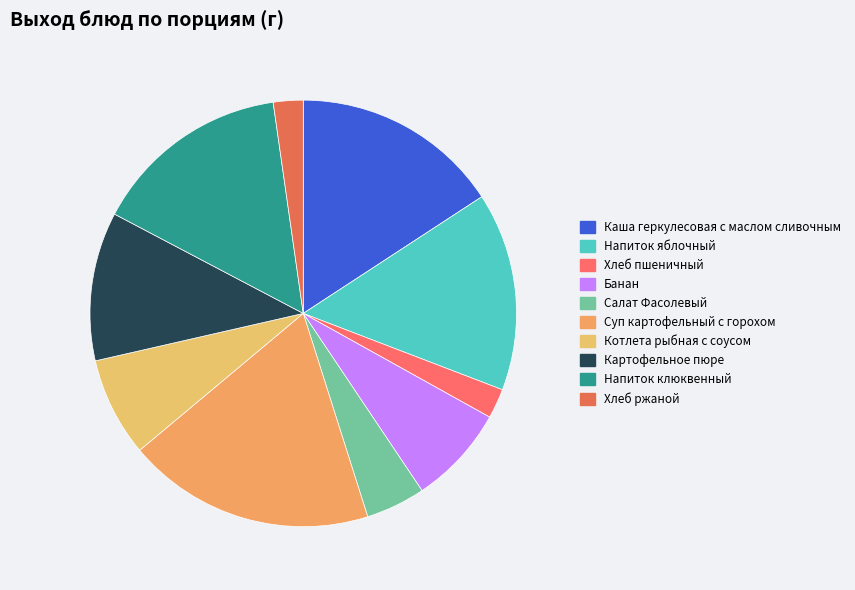

To the nearest percent, what portion does Банан represent?

8%